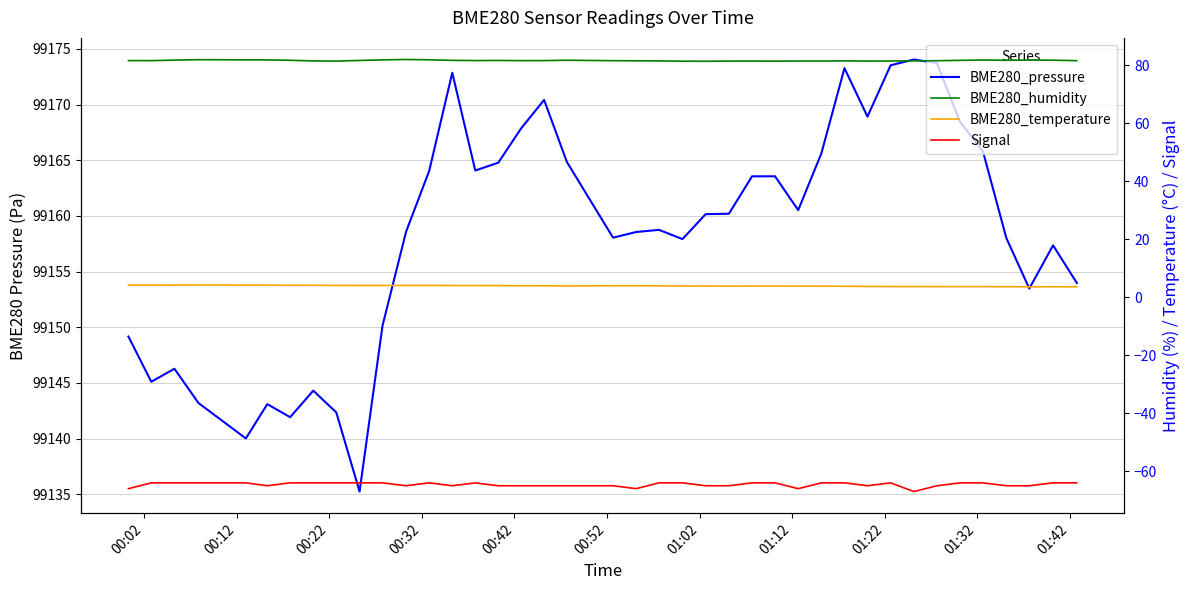

What is the smallest value displayed?

-67.0